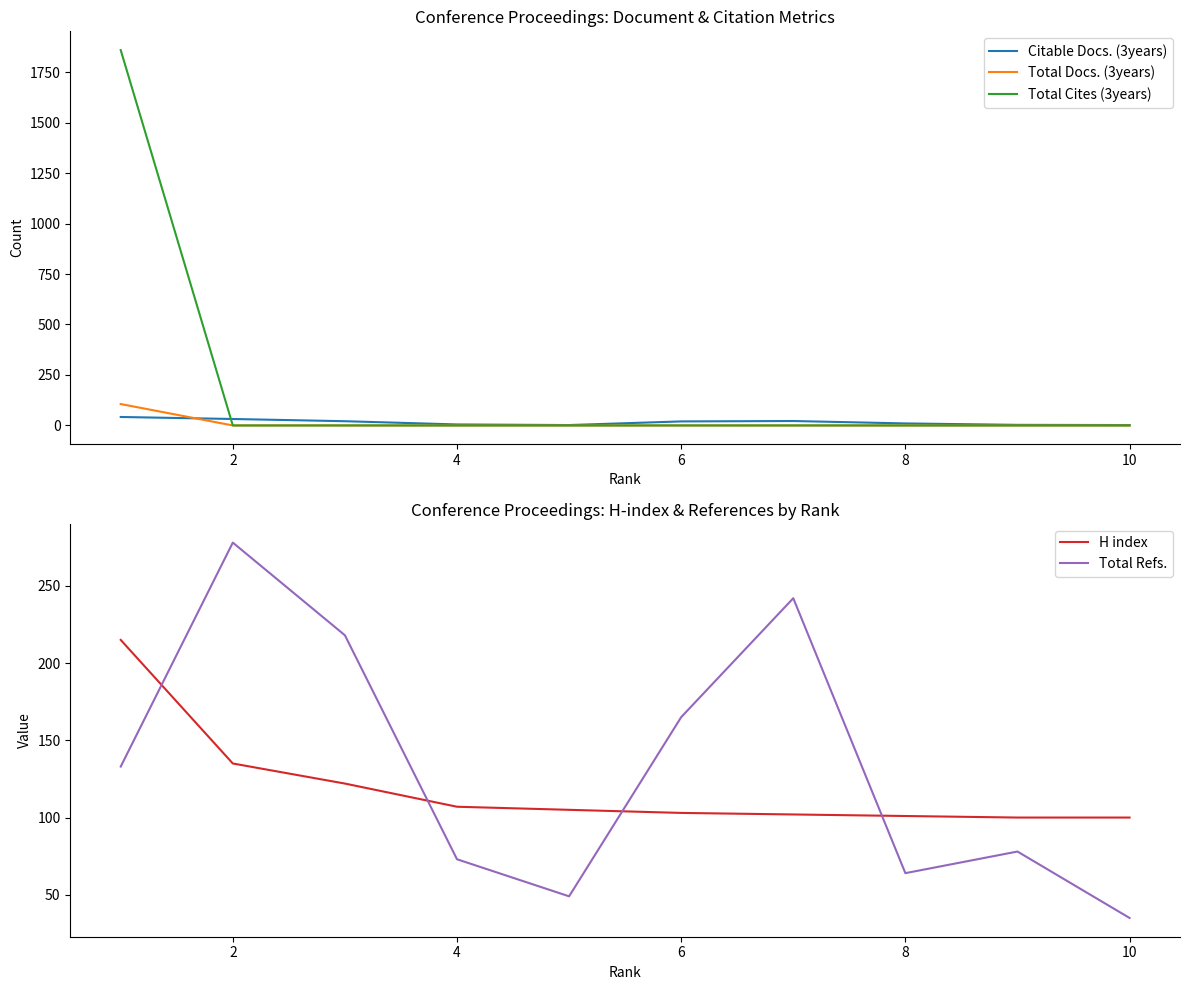

True or false: Citable Docs. (3years) has more than 1 points higher than both neighbors.

False